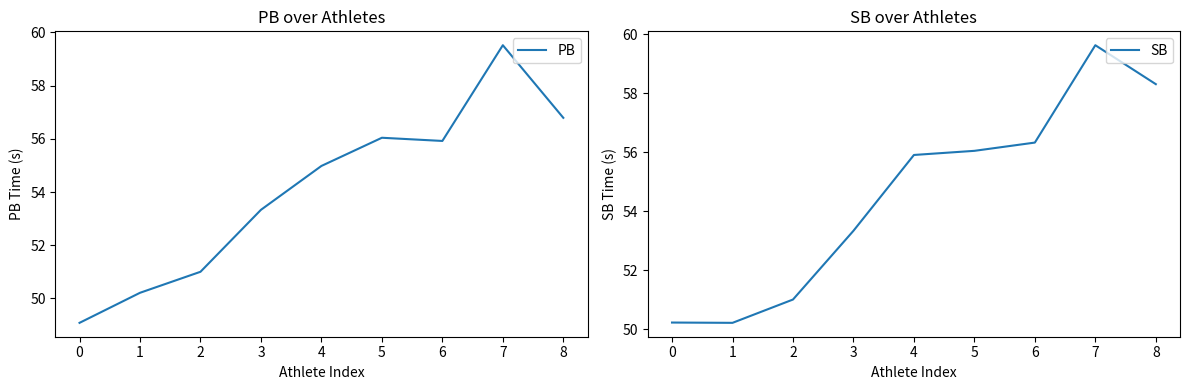

Which series changed the most between 4 and 7?

PB